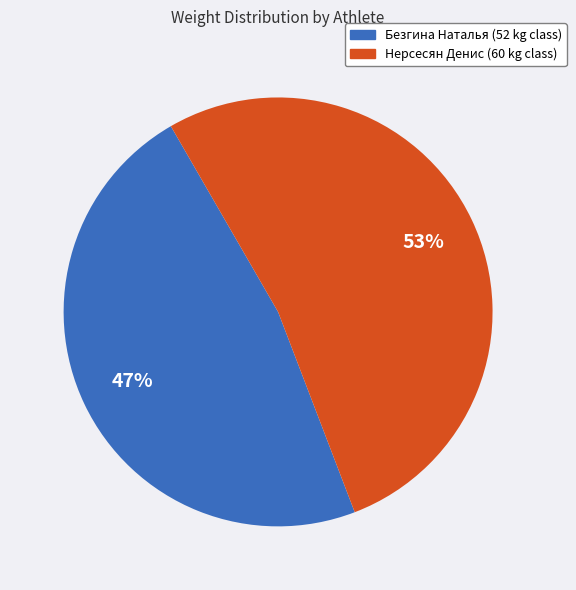

To the nearest percent, what is the combined percentage of Безгина Наталья and Нерсесян Денис?

100%